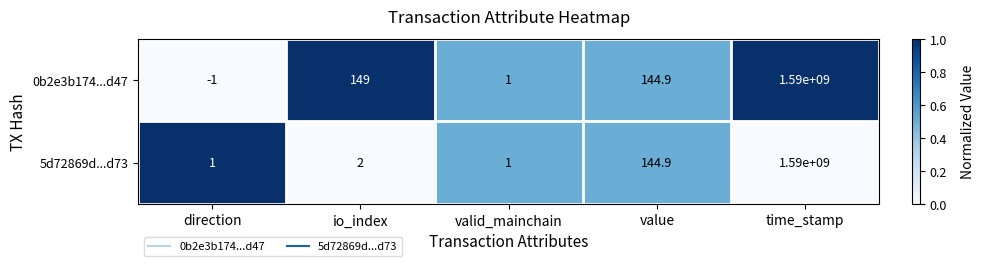

What is the highest value of the 0b2e3b174...d47 series?

1590000000.0